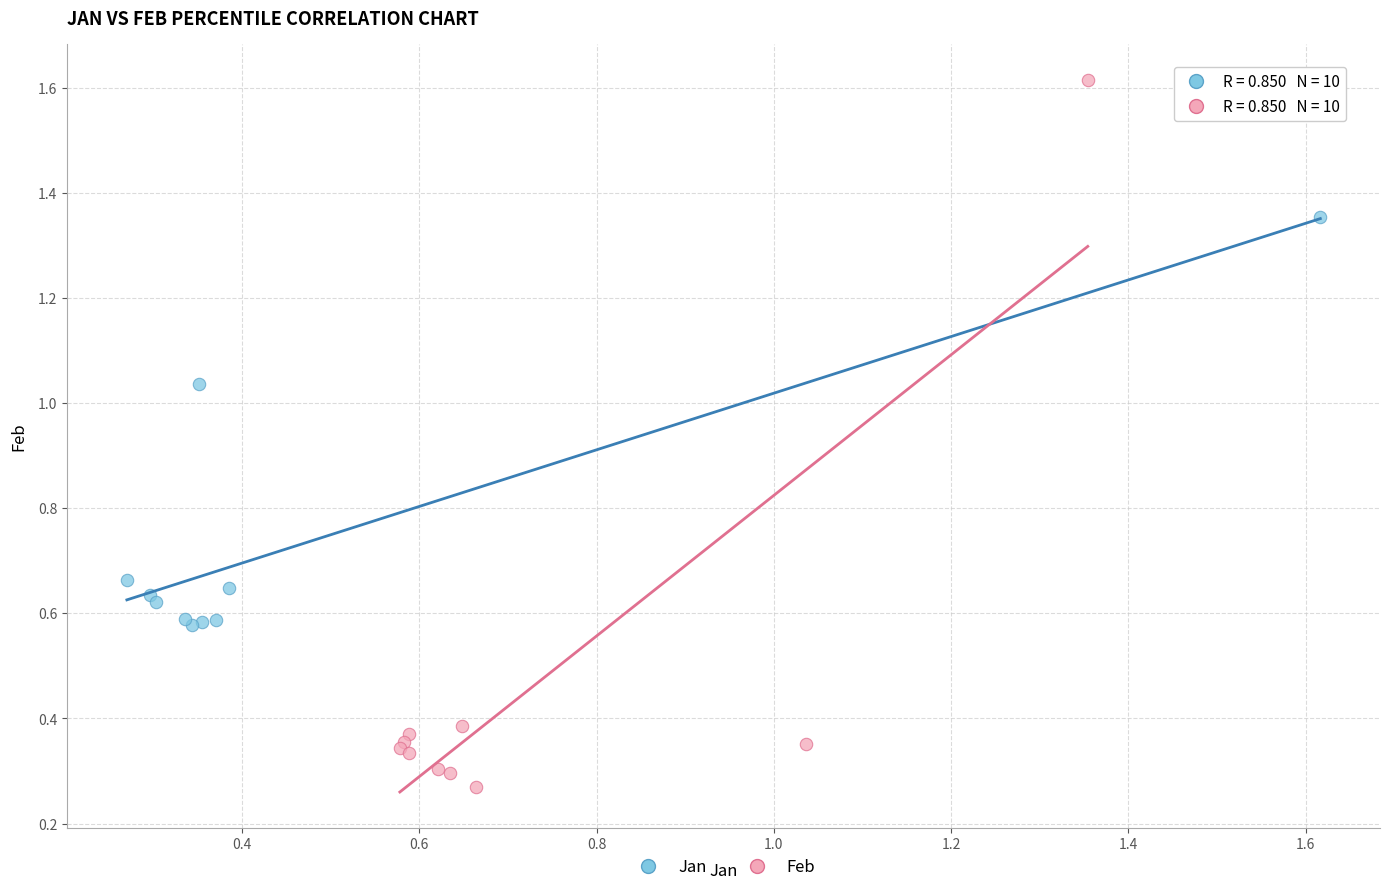

Which series contains the lowest Y value?

Feb